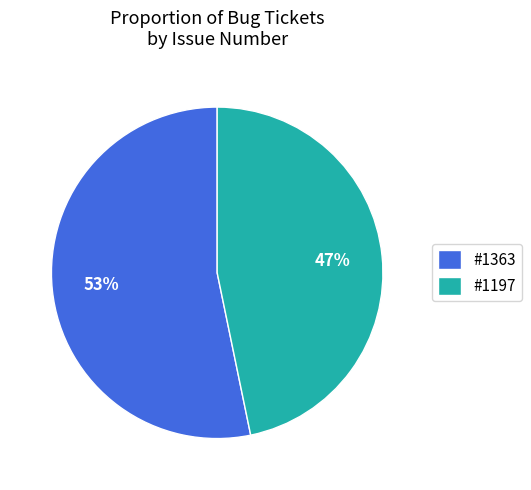

To the nearest percent, what percentage of the pie is #1197?

47%